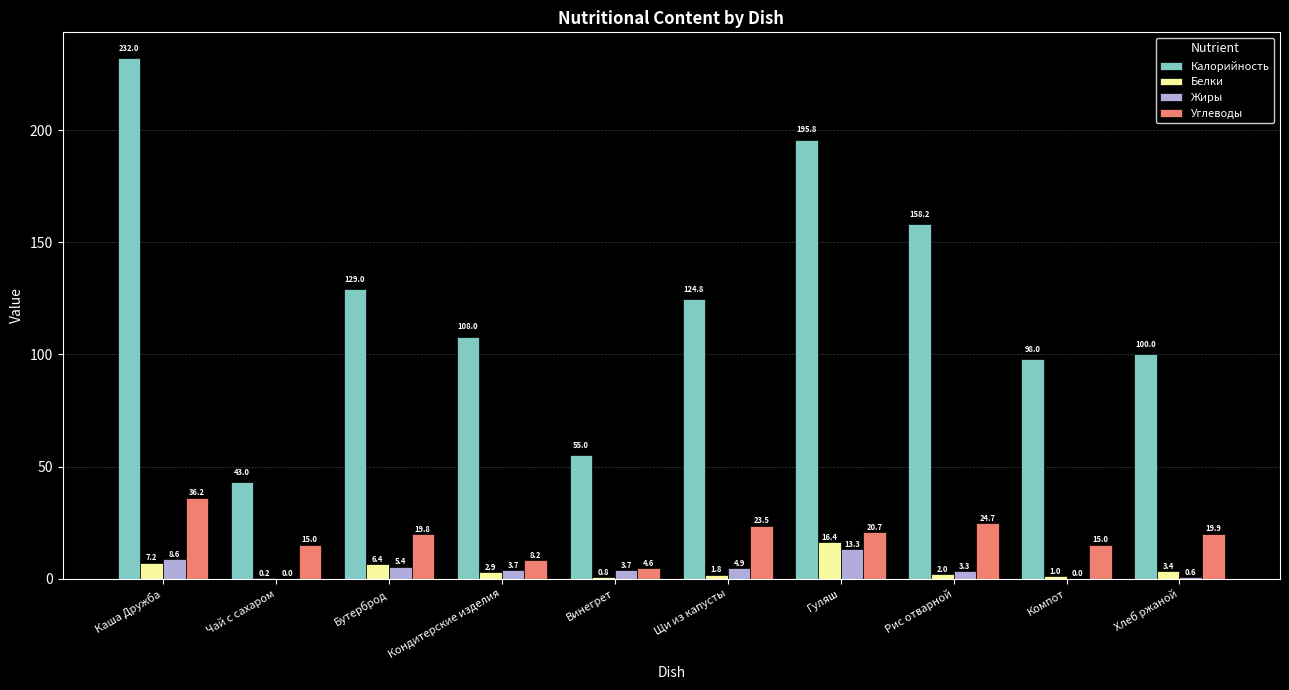

How many values in the Углеводы series exceed 19?

6